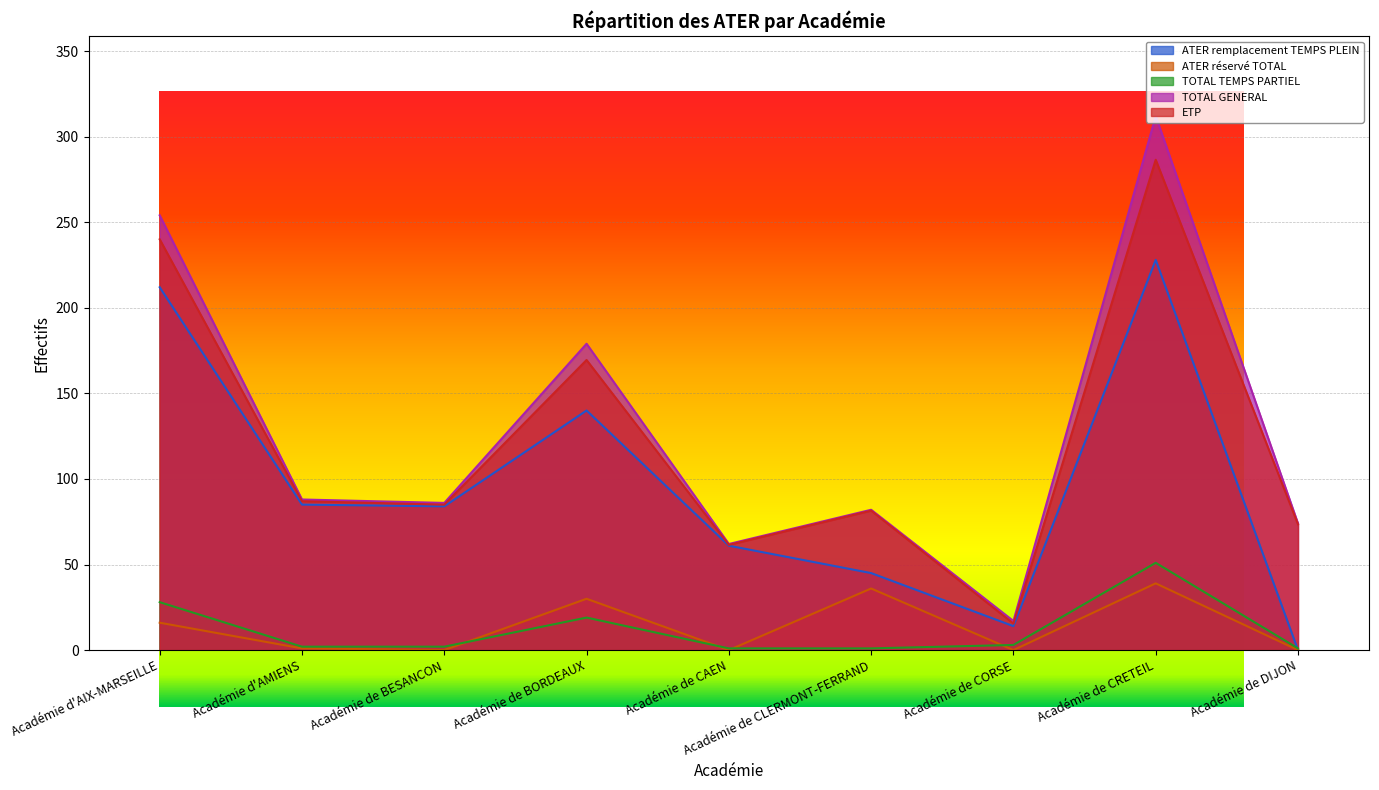

Does the chart display data point markers on the line(s)?

No